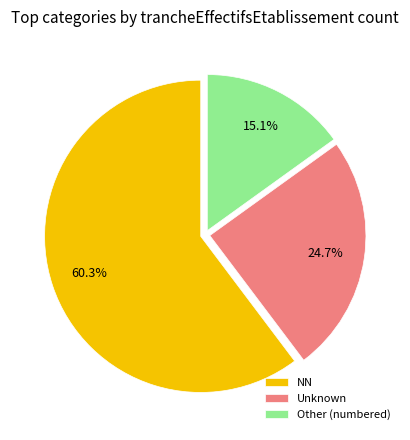

Is NN the majority of the pie?

Yes